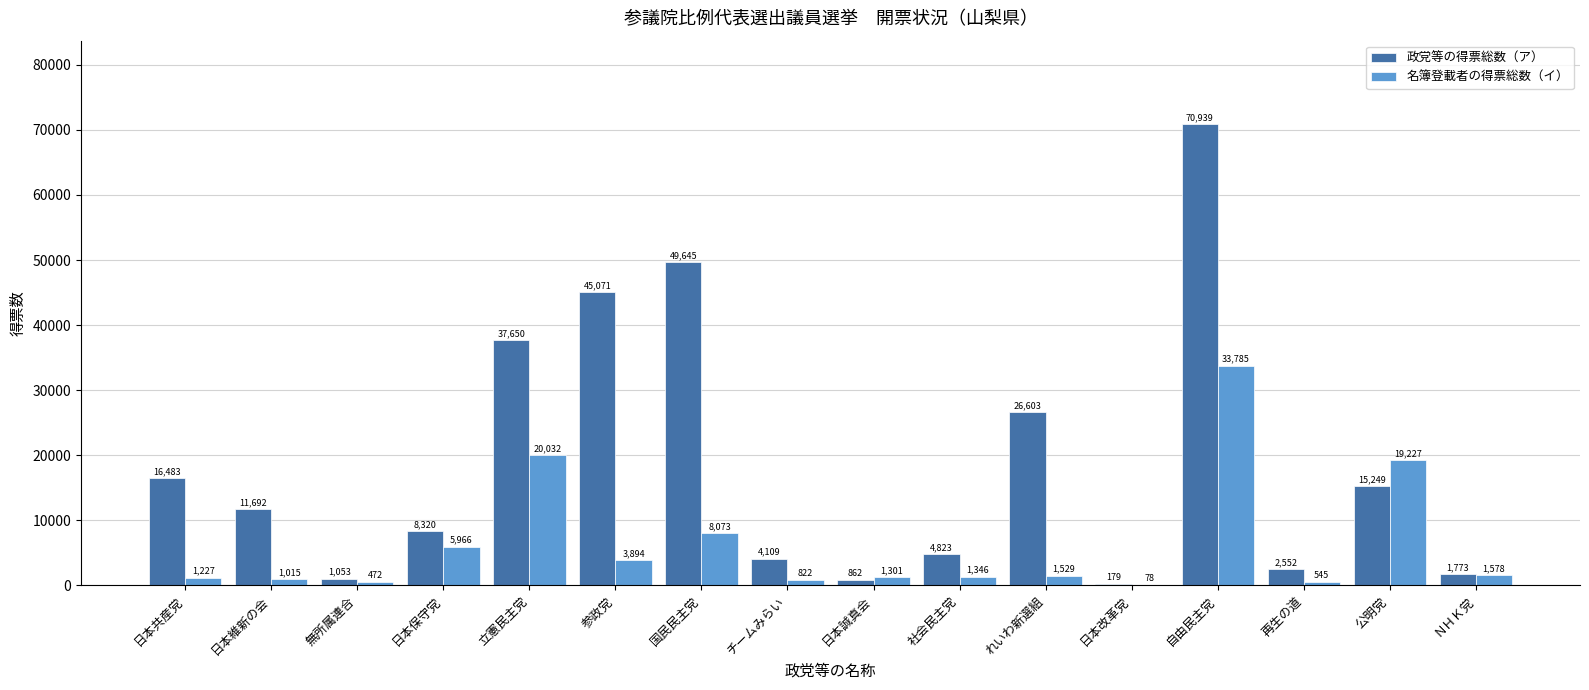

Is it true that 政党等の得票総数（ア） equals 4823.0 at 社会民主党?

True